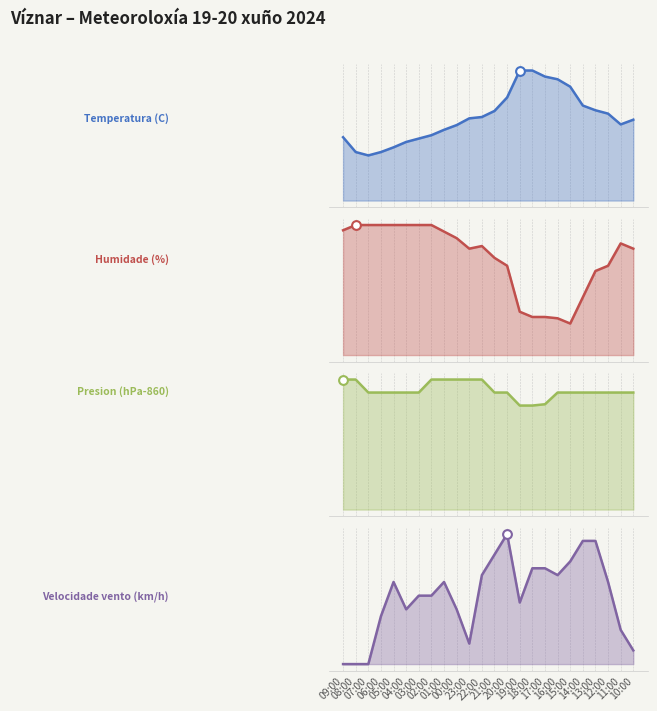

At how many categories does at least one series exceed 87?

10